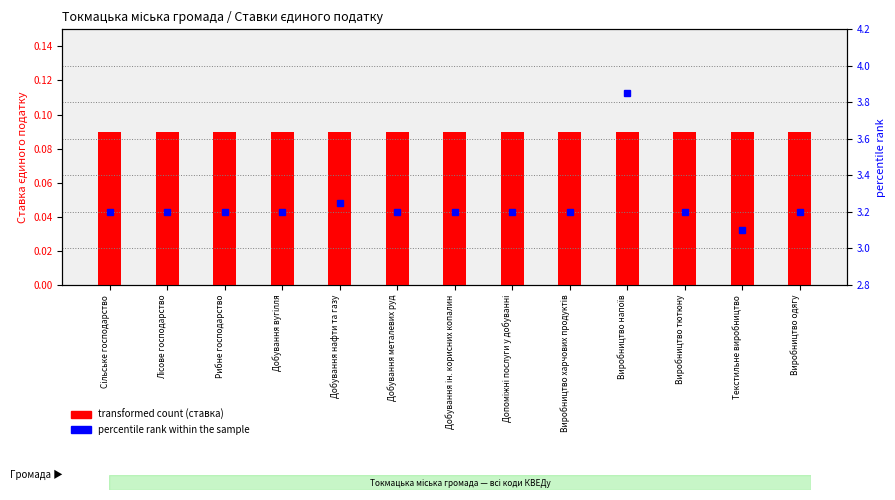

Which series changed the most between Добування металевих руд and Виробництво харчових продуктів?

transformed count